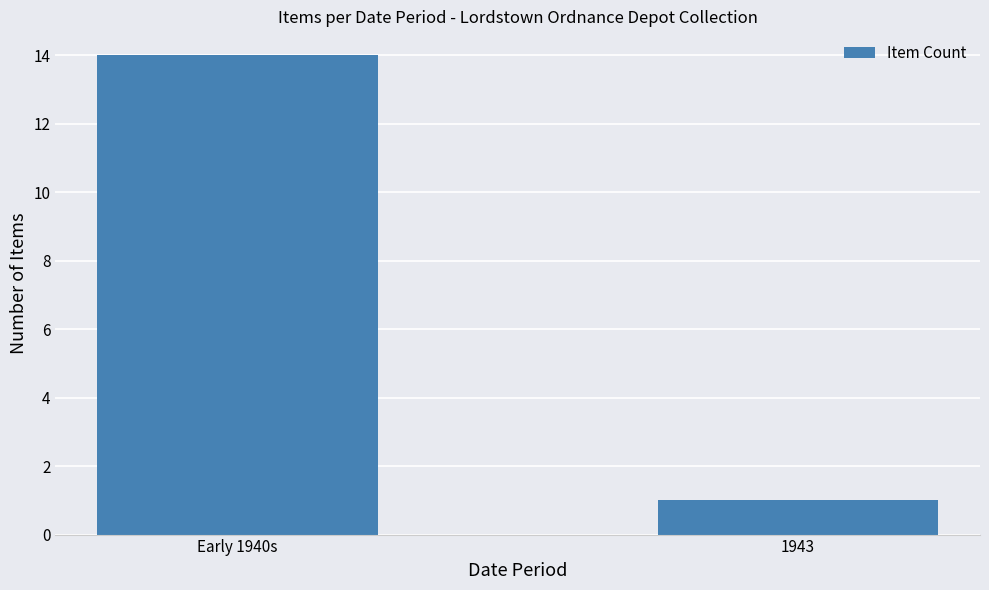

What is the label of the 2nd bar from the right?

Early 1940s